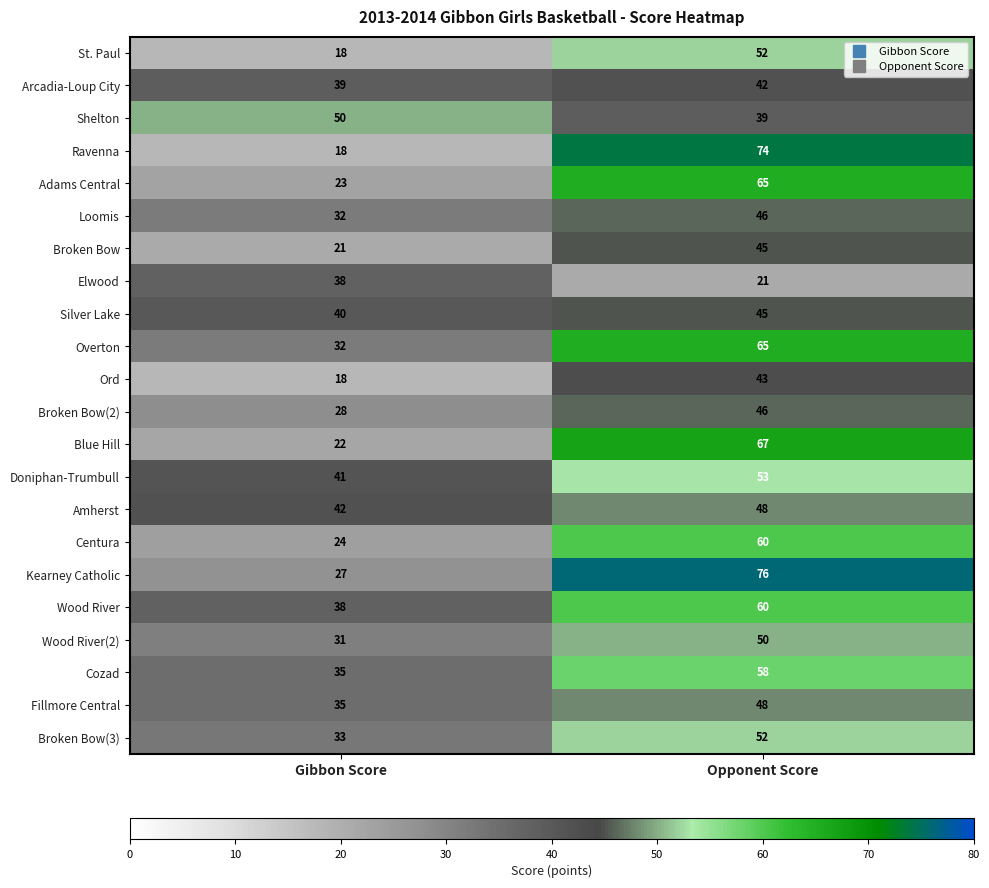

Which series has the widest spread of values?

Ravenna